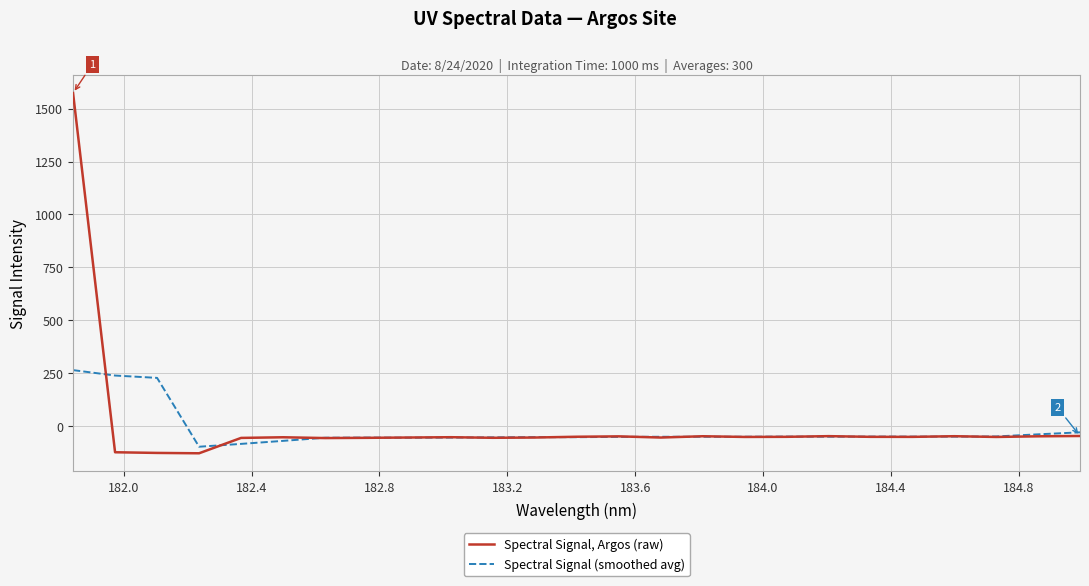

Rank the series by their average value, from lowest to highest.

Spectral Signal (smoothed avg), Spectral Signal, Argos (raw)